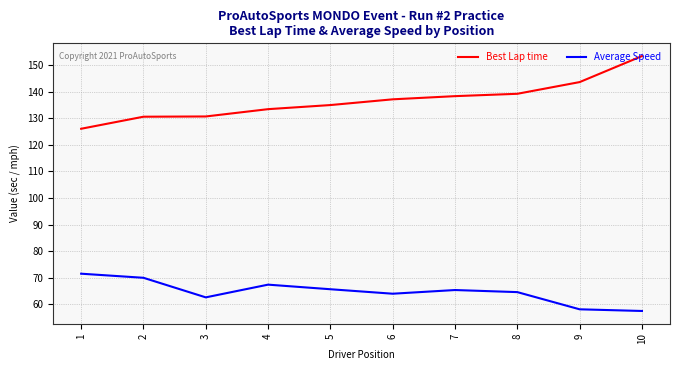

How many values in the Best Lap time series exceed 137?

5